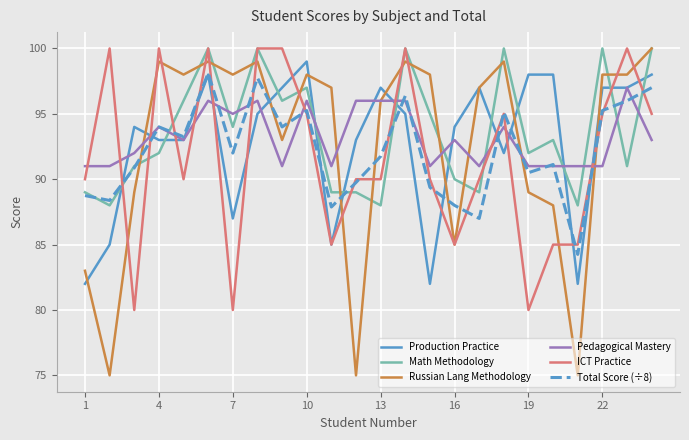

What is the average value of the Math Methodology series?

93.6